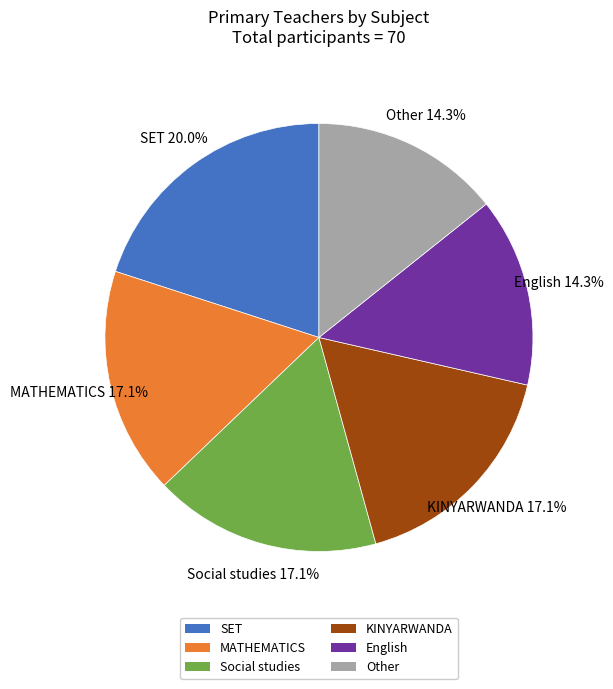

To the nearest percent, what portion does MATHEMATICS represent?

17%